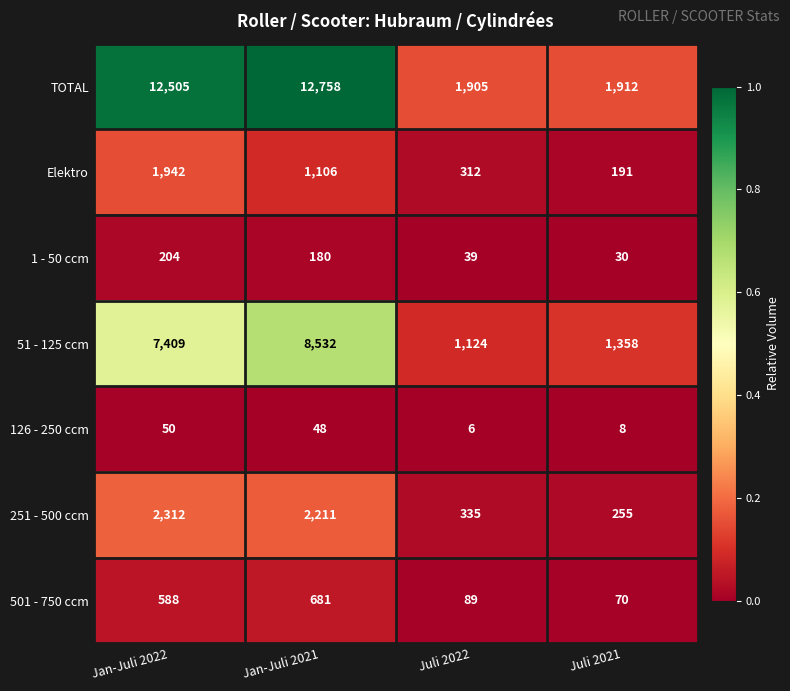

What value does the TOTAL series have at Jan-Juli 2022, to the nearest 50?

12500